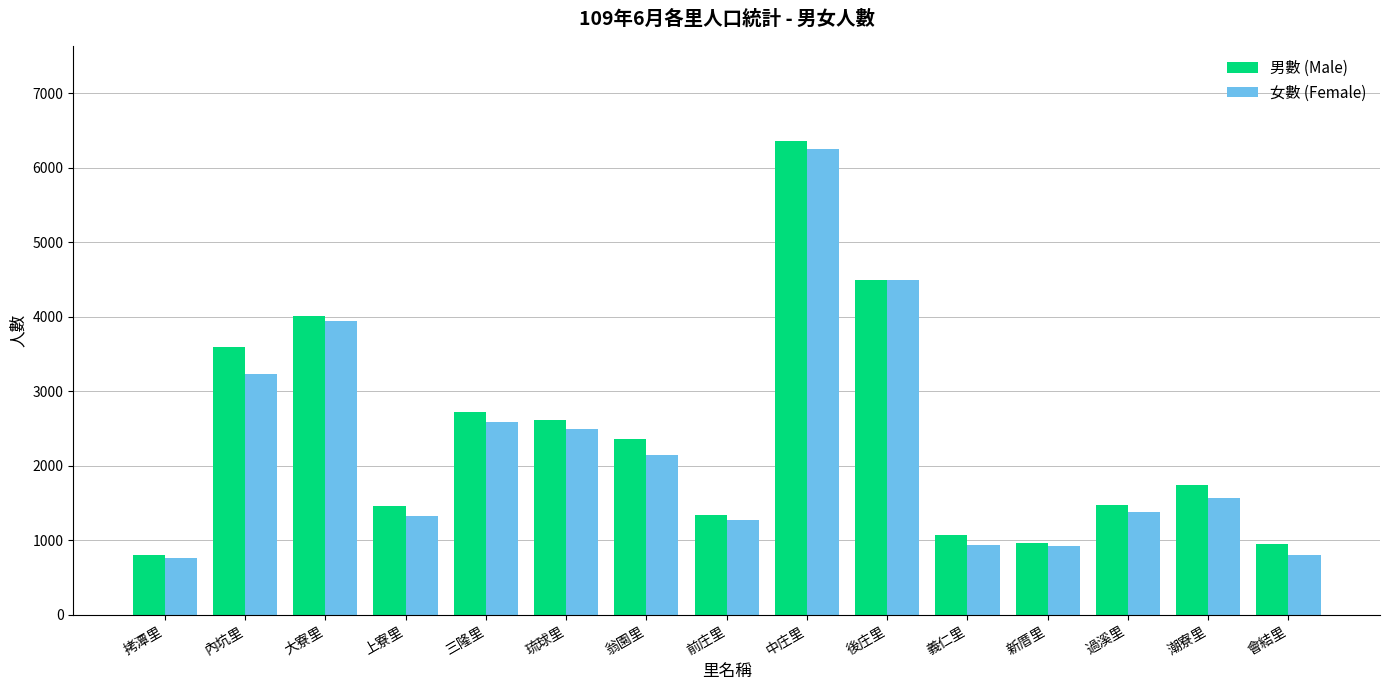

What is the label of the 13th bar from the right?

大寮里